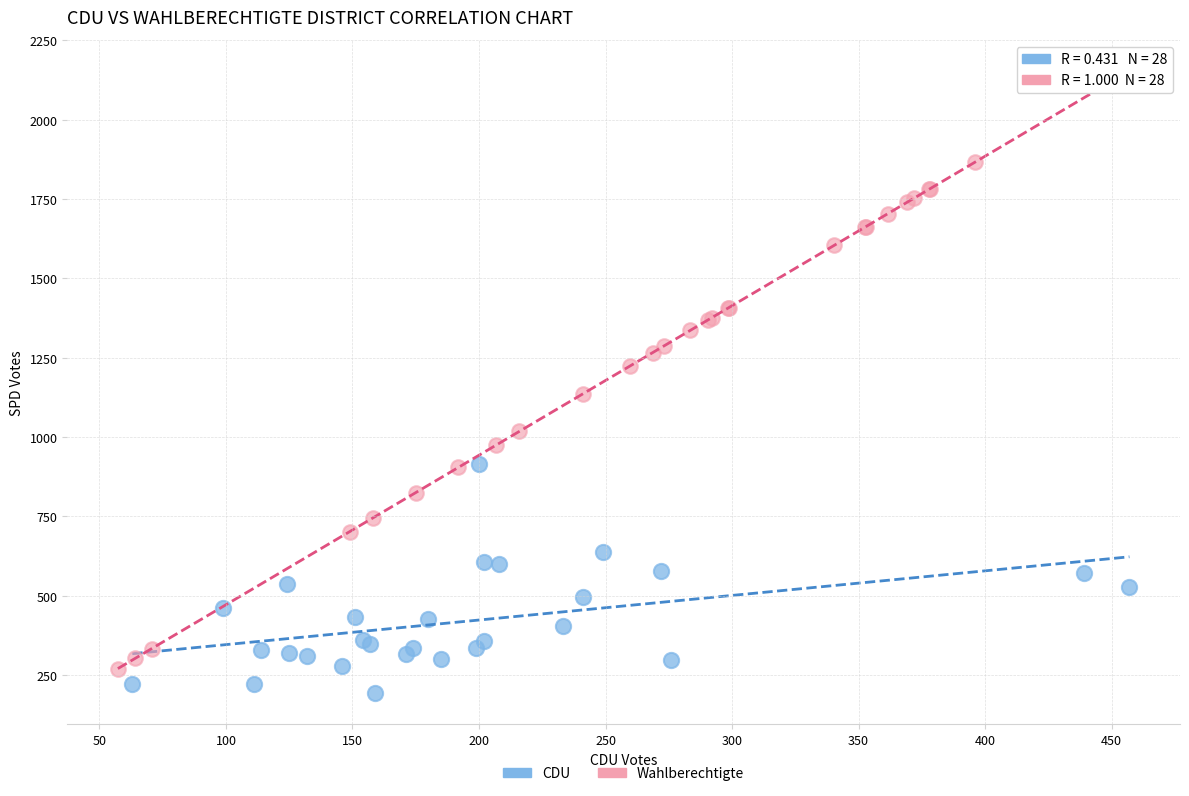

Which series reaches the minimum Y coordinate?

CDU